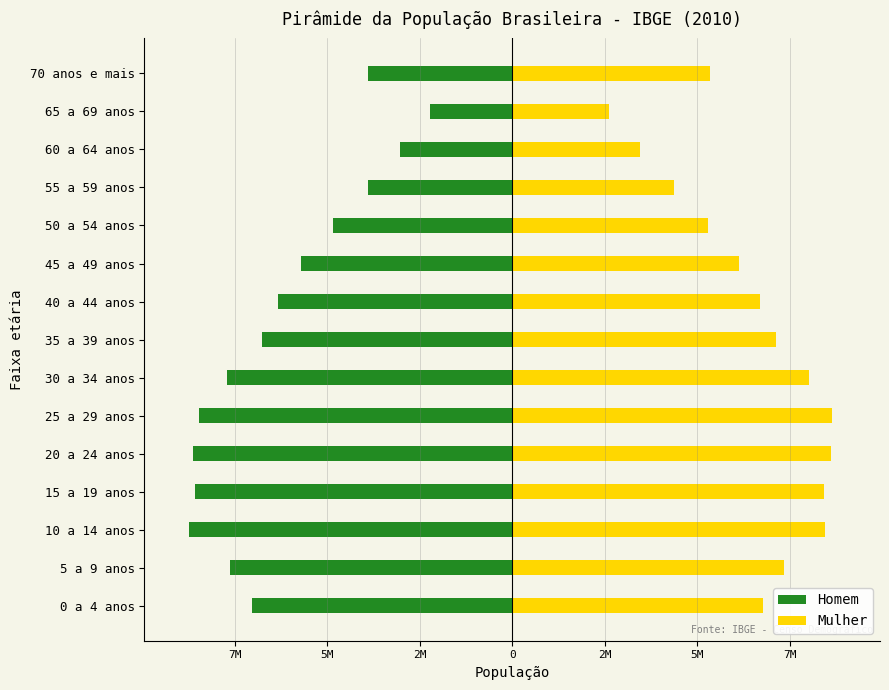

The Mulher series shows 10841113 at 35 a 39 anos. True or false?

False